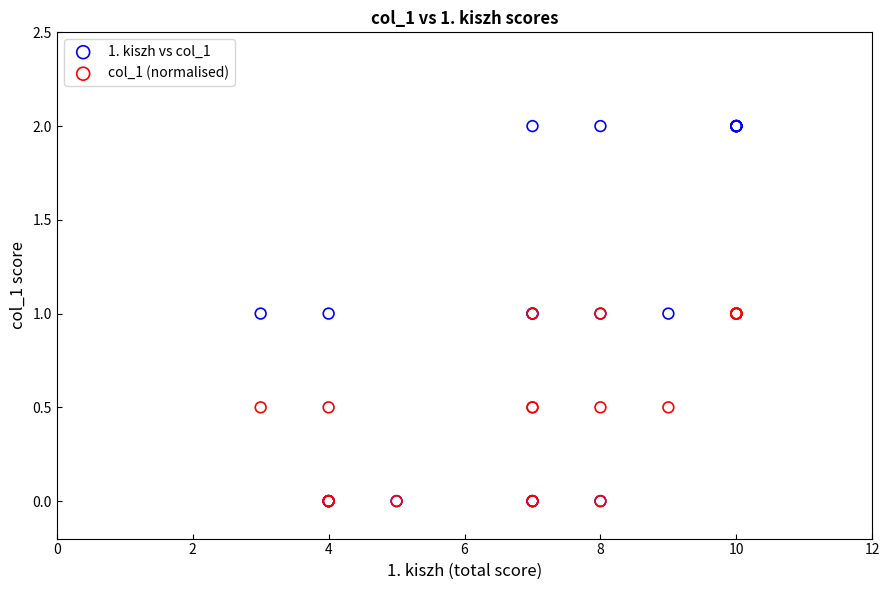

What are all the series names shown in the legend?

1. kiszh vs col_1, col_1 (normalised)